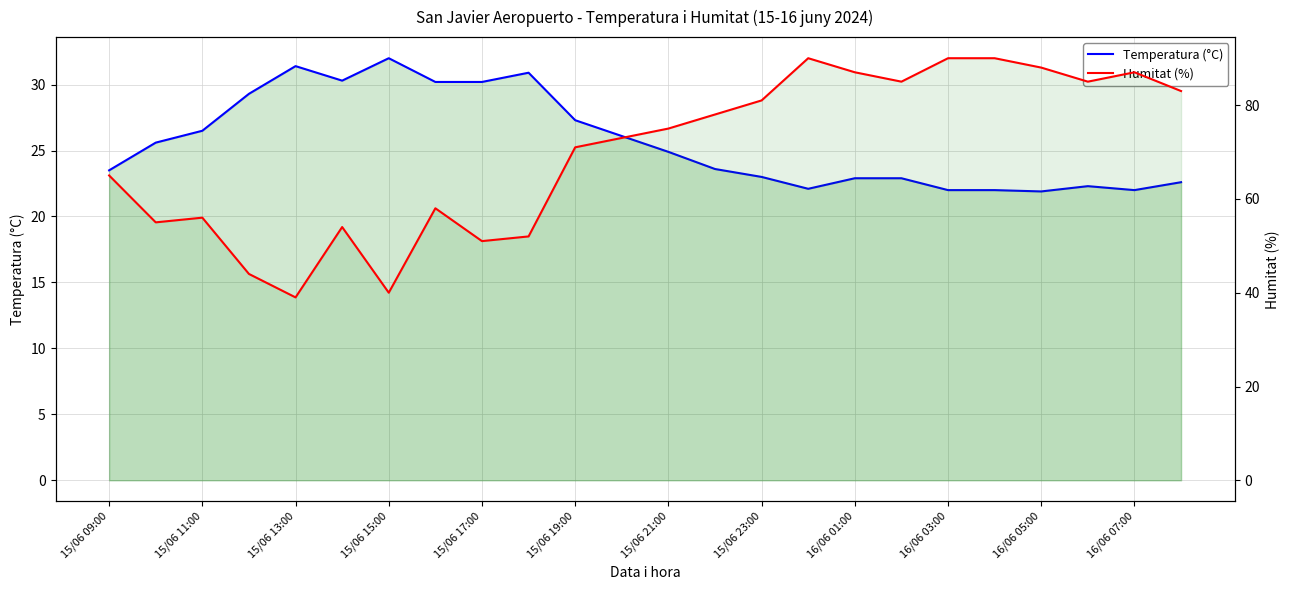

The Temperatura (°C) series shows 38.0 at 16/06 07:00. True or false?

False